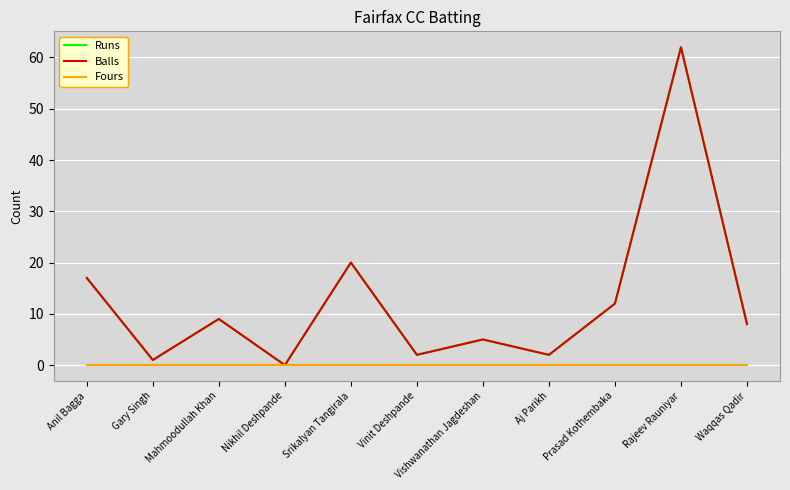

Is this an area chart (filled region under the line)?

No